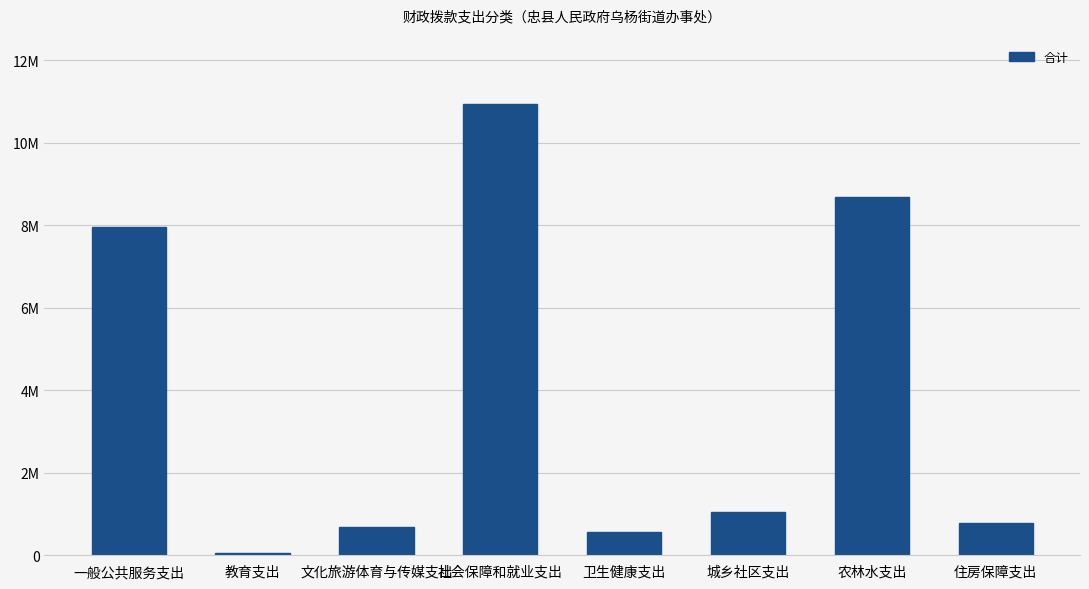

List the labels in order of value, largest first.

社会保障和就业支出, 农林水支出, 一般公共服务支出, 城乡社区支出, 住房保障支出, 文化旅游体育与传媒支出, 卫生健康支出, 教育支出